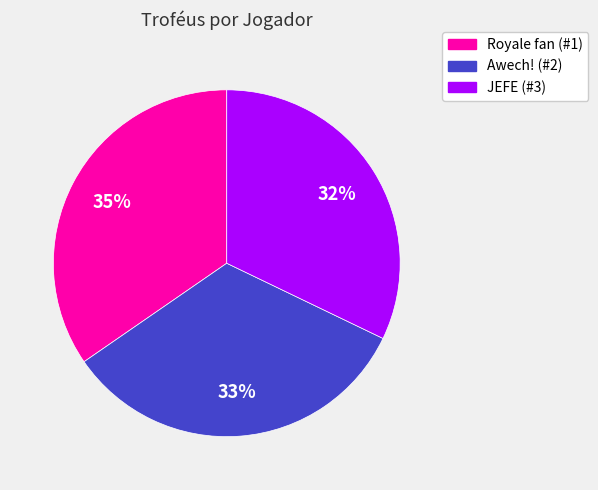

Count the number of slices in the pie.

3